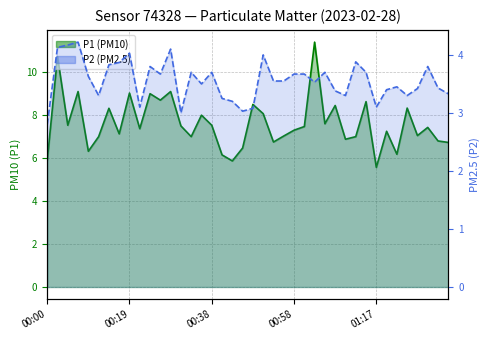

List the labels in order of P2 value, smallest first.

00:00, 00:31, 00:46, 00:48, 00:21, 01:17, 00:43, 00:41, 00:12, 01:10, 01:25, 01:34, 01:08, 01:20, 01:27, 01:32, 01:22, 00:36, 01:03, 00:53, 00:55, 00:09, 00:26, 00:58, 01:00, 00:34, 00:38, 01:05, 01:15, 00:24, 01:29, 00:14, 00:17, 01:12, 00:51, 00:19, 00:29, 00:02, 00:04, 00:07